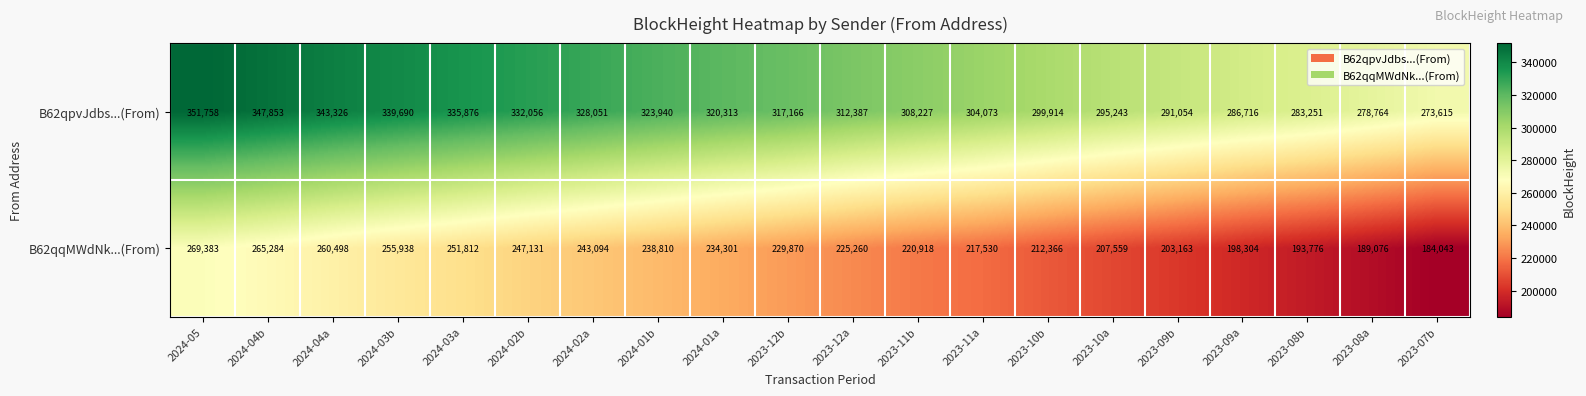

What is the difference between the highest and lowest values at 2023-11b?

87309